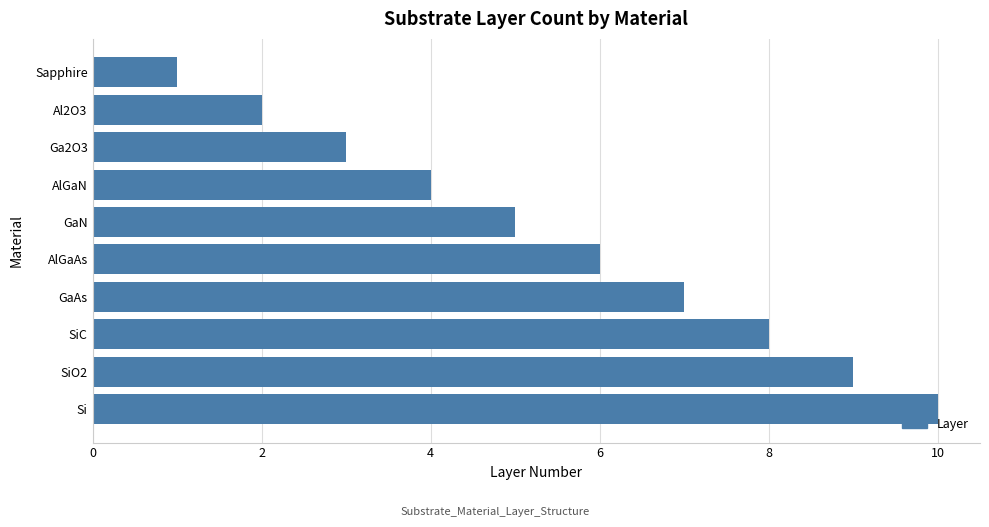

How many bars are there in total?

10